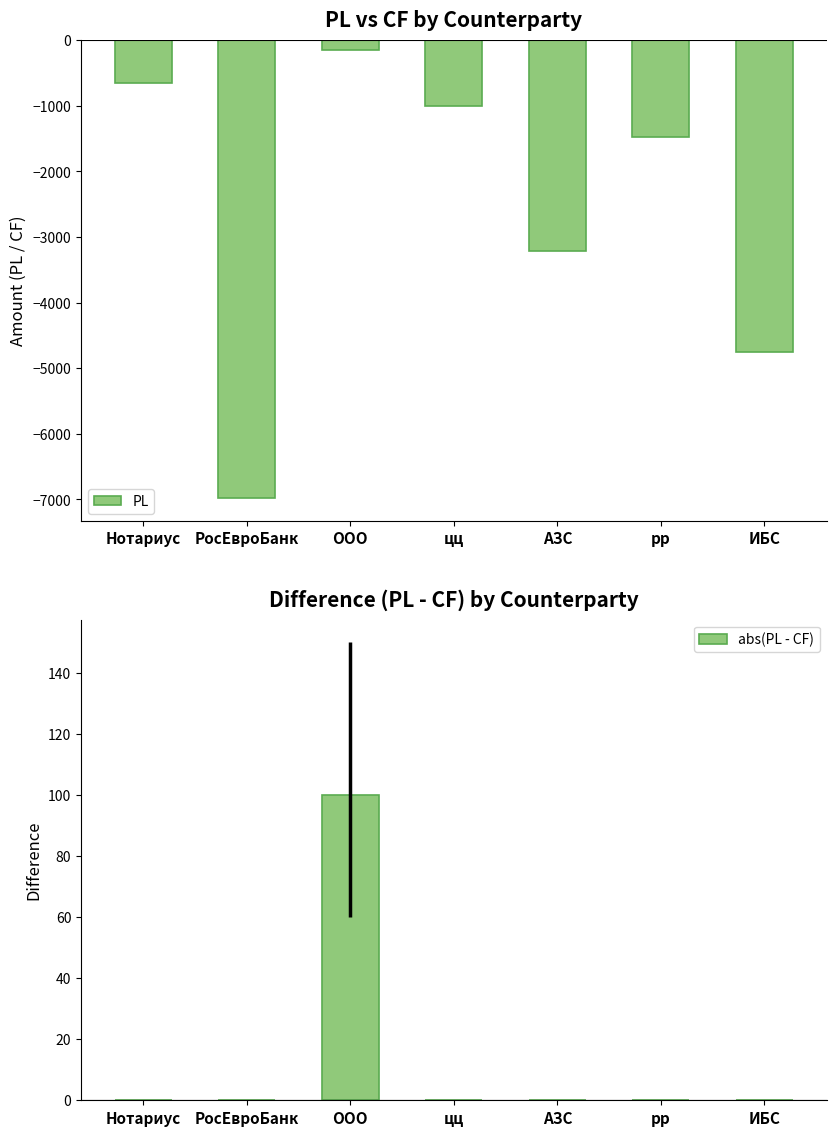

What are all the series names shown in the legend?

PL, abs(PL - CF)